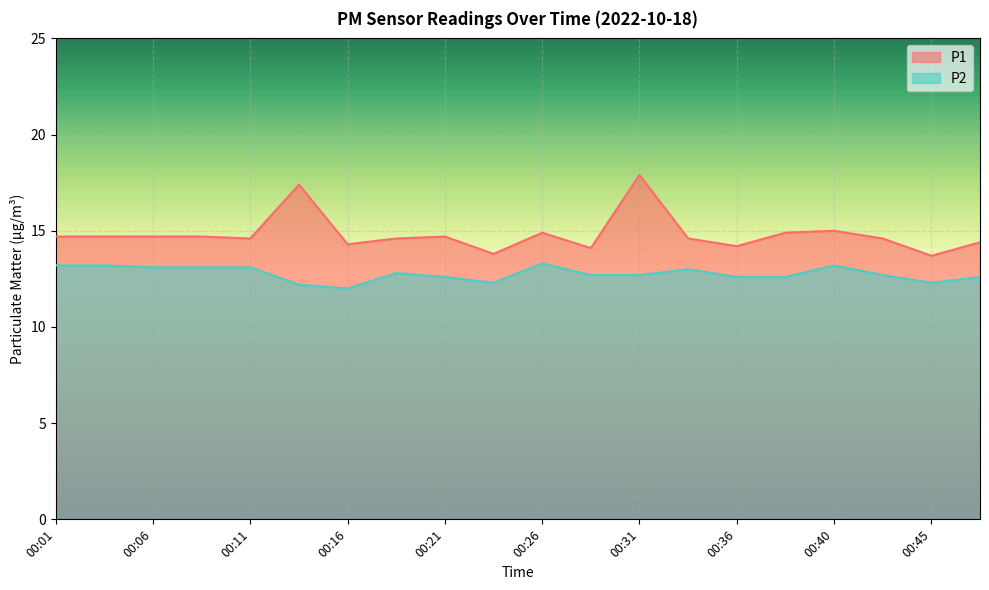

Which series changed the most between 00:33 and 00:45?

P1